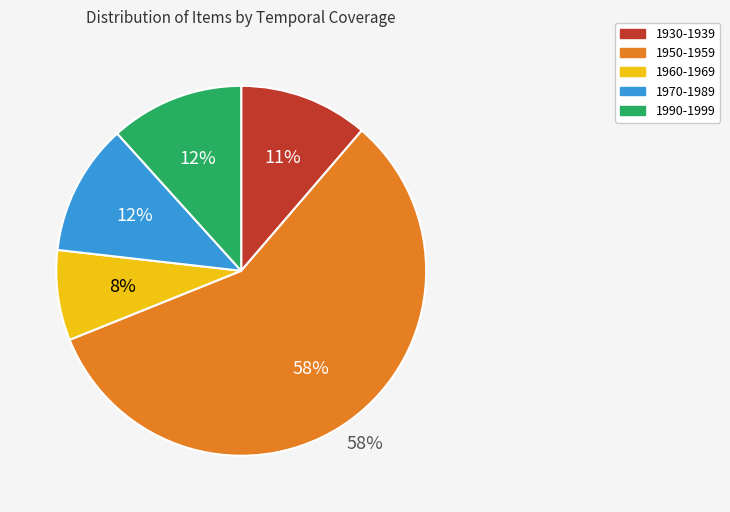

Does 1950-1959 account for over 50% of the chart?

Yes